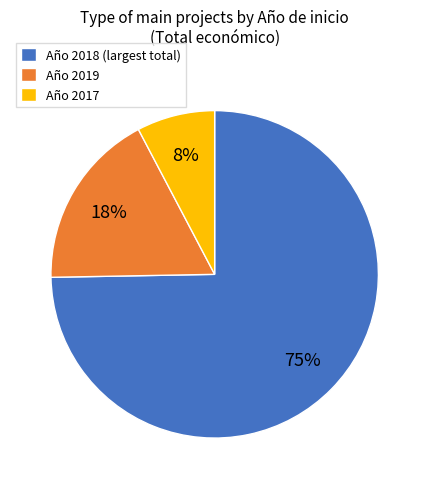

Is the sum of Año 2018 (largest total) and Año 2019 greater than half?

Yes